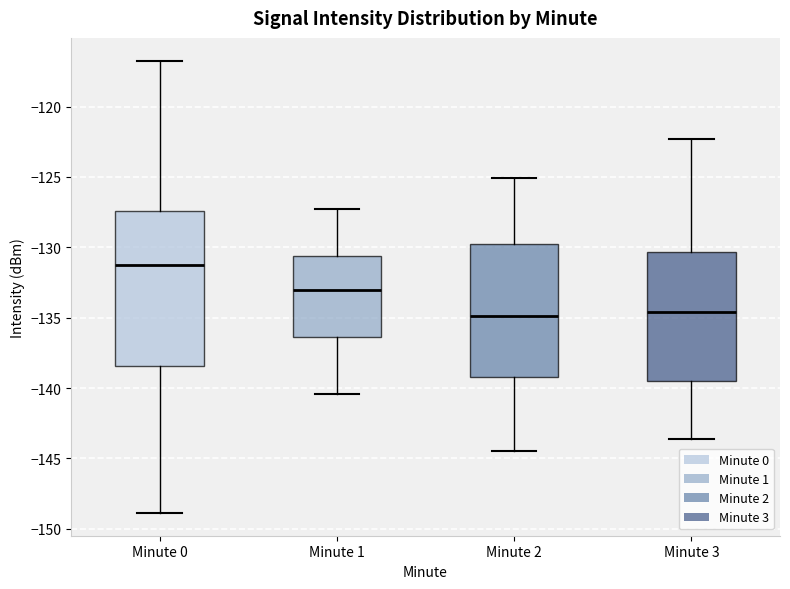

Reading left to right, read every box against the y-axis: the position of its median line, the range the box covers, and the ends of its whiskers. The values are not printed on the chart, so give them approximately, as read against the axis.

Minute 0: median -131.5, box -138.5 to -127.5, whiskers -149.0 to -116.5
Minute 1: median -133.0, box -136.5 to -130.5, whiskers -140.5 to -127.5
Minute 2: median -135.0, box -139.0 to -130.0, whiskers -144.5 to -125.0
Minute 3: median -134.5, box -139.5 to -130.5, whiskers -143.5 to -122.5